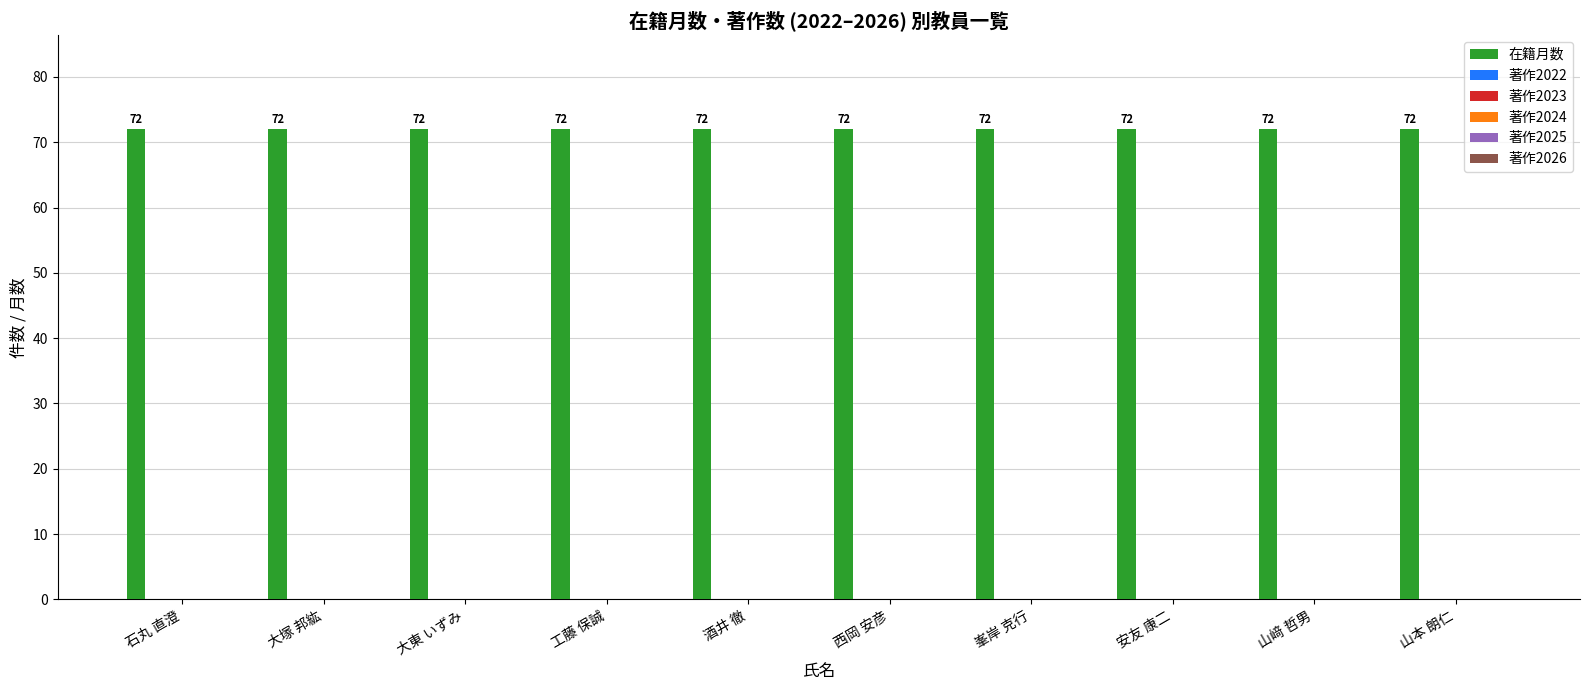

What are all the series names shown in the legend?

在籍月数, 著作2022, 著作2023, 著作2024, 著作2025, 著作2026